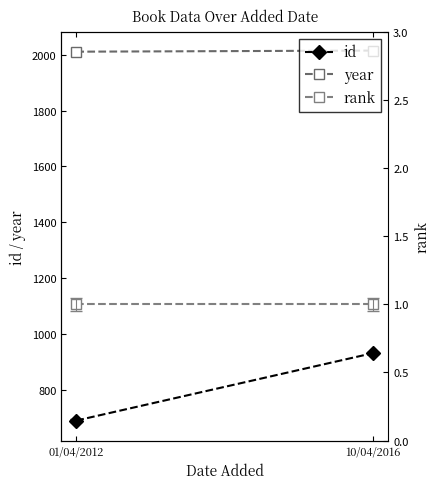

What is the smallest value displayed?

1